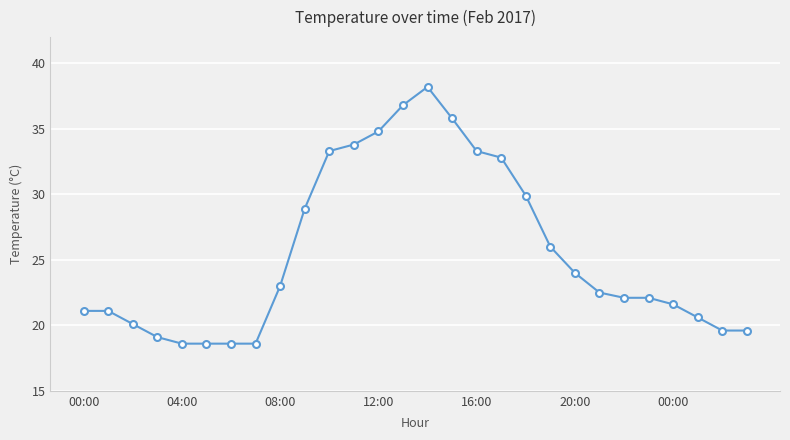

Reading left to right, what are all the values shown in this chart?

21.1	21.1	20.1	19.1	18.6	18.6	18.6	18.6	23.0	28.9	33.3	33.8	34.8	36.8	38.2	35.8	33.3	32.8	29.9	26.0	24.0	22.5	22.1	22.1	21.6	20.6	19.6	19.6